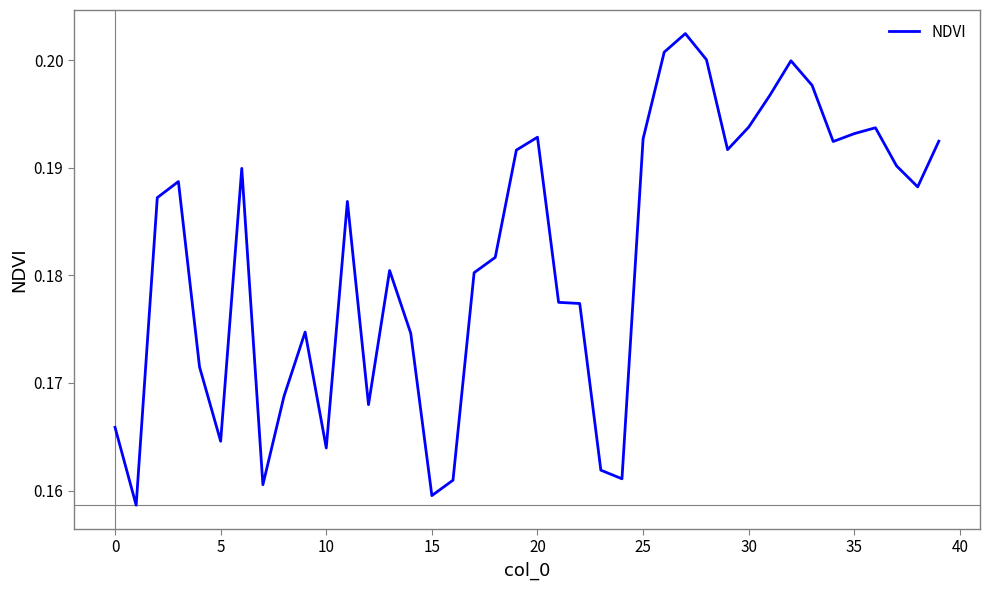

What is the label of the 26th point from the right?

14